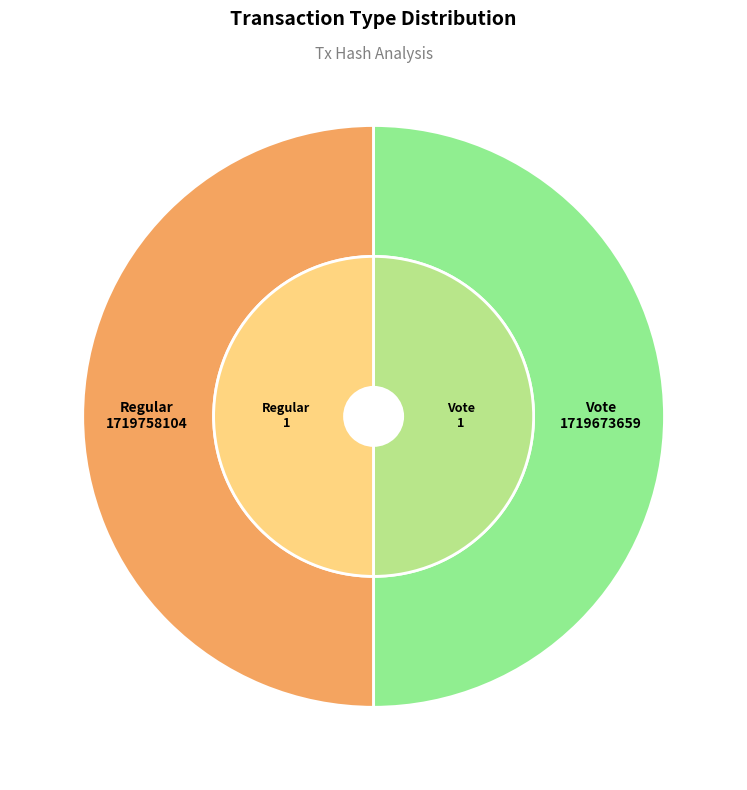

Which series changed the most between Regular and Vote?

time_stamp